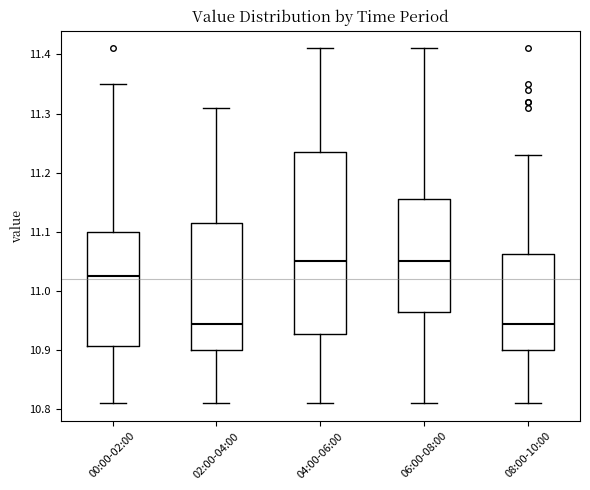

Where is the lower edge of the box for 00:00-02:00 on the y-axis? The values are not printed on the chart, so give them approximately, as read against the axis.

10.91